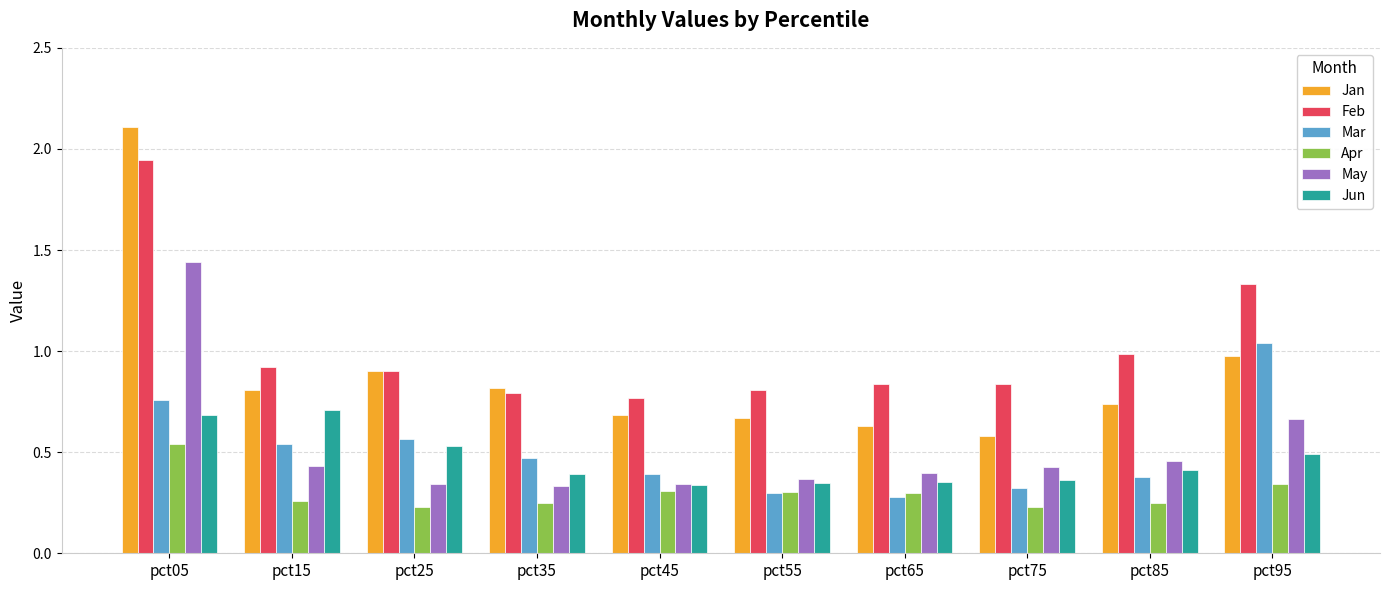

True or false: Apr has a value of 0.5 at pct55.

False